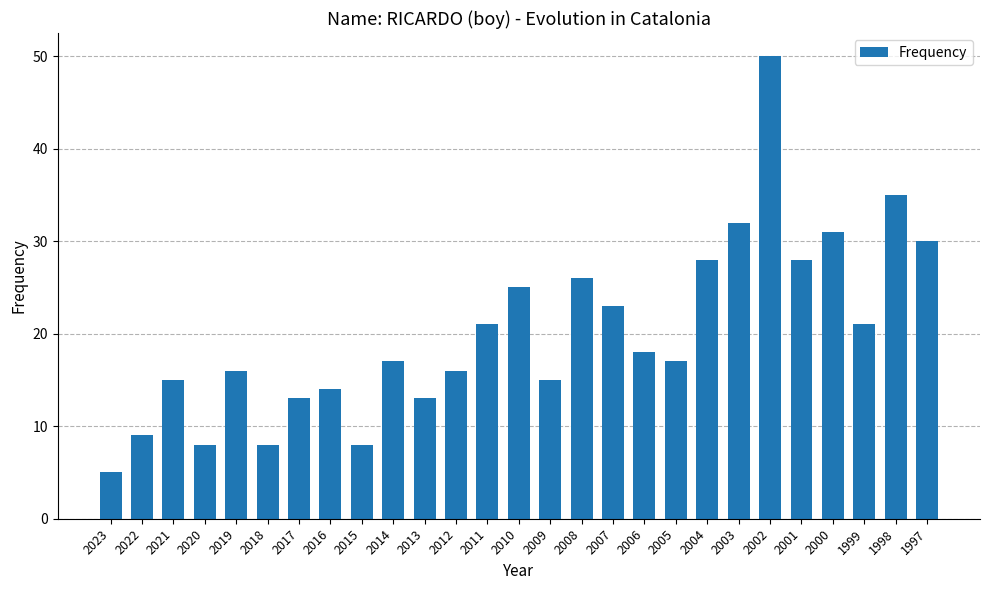

How many distinct data groups are displayed?

1